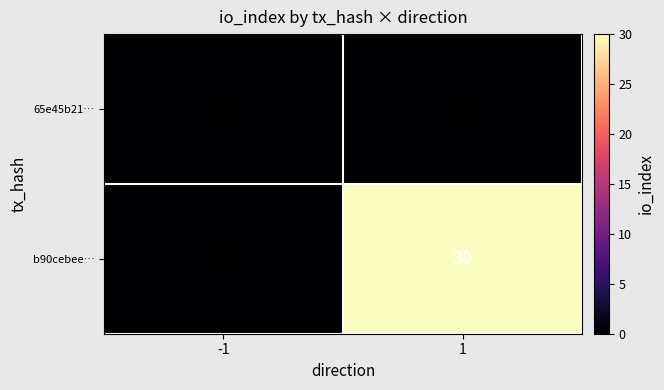

What is the sum of all b90cebee… values?

30